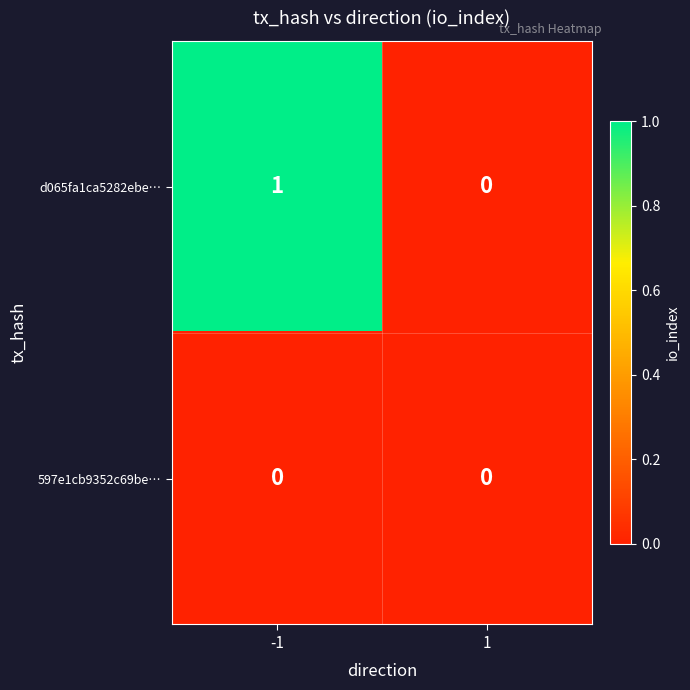

Rank the series at -1 from highest to lowest value.

d065fa1ca5282ebe…, 597e1cb9352c69be…